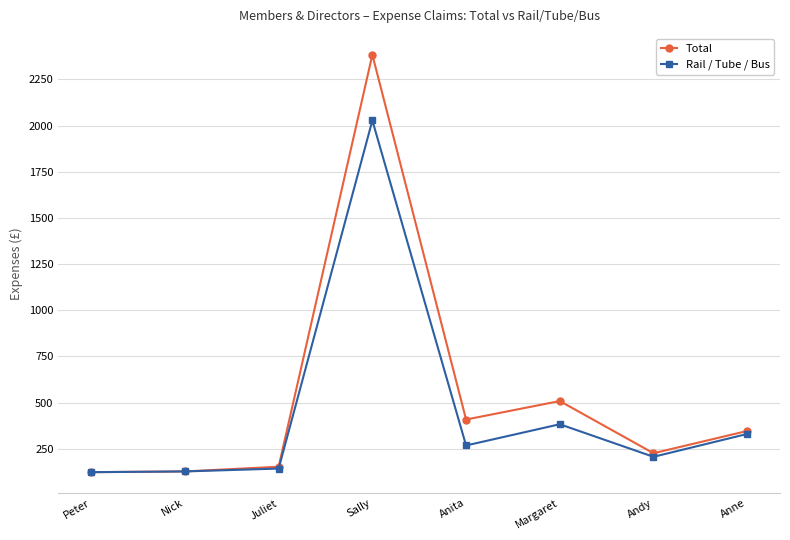

At Sally, list the series in order from largest to smallest.

Total, Rail / Tube / Bus